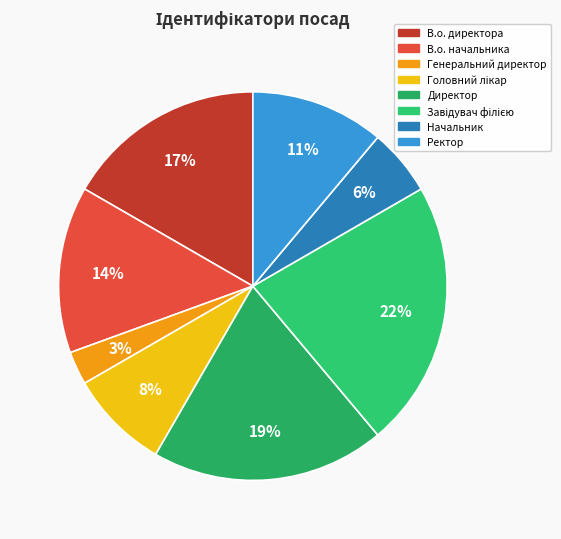

Count the number of slices in the pie.

8